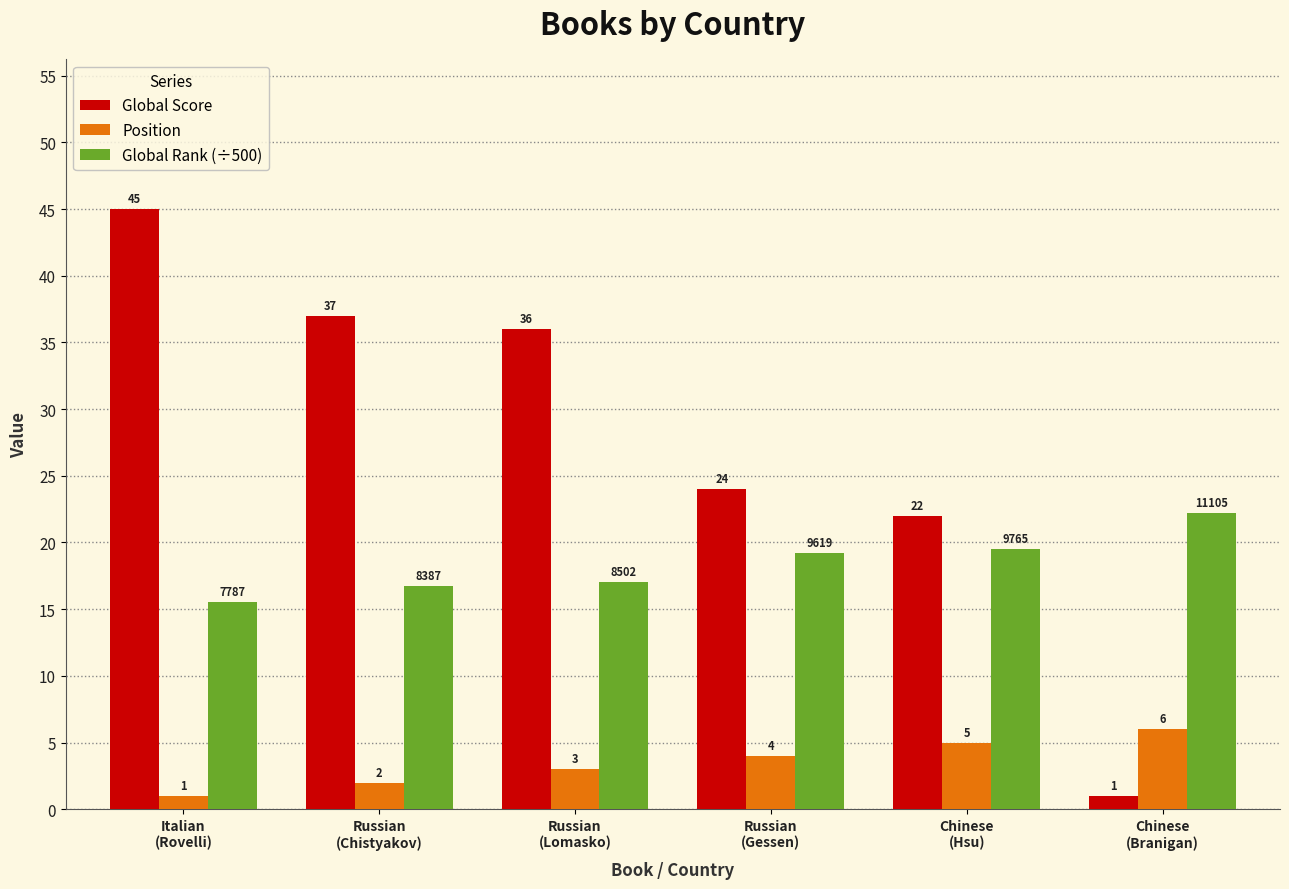

How many bars are there in each group?

3